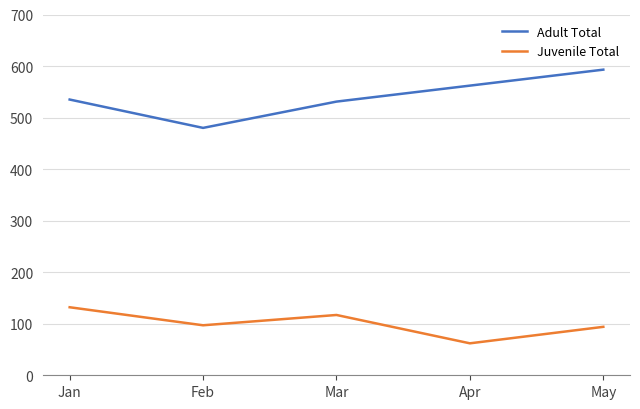

Is the value of Adult Total at Mar greater than the value of Juvenile Total at Apr?

Yes